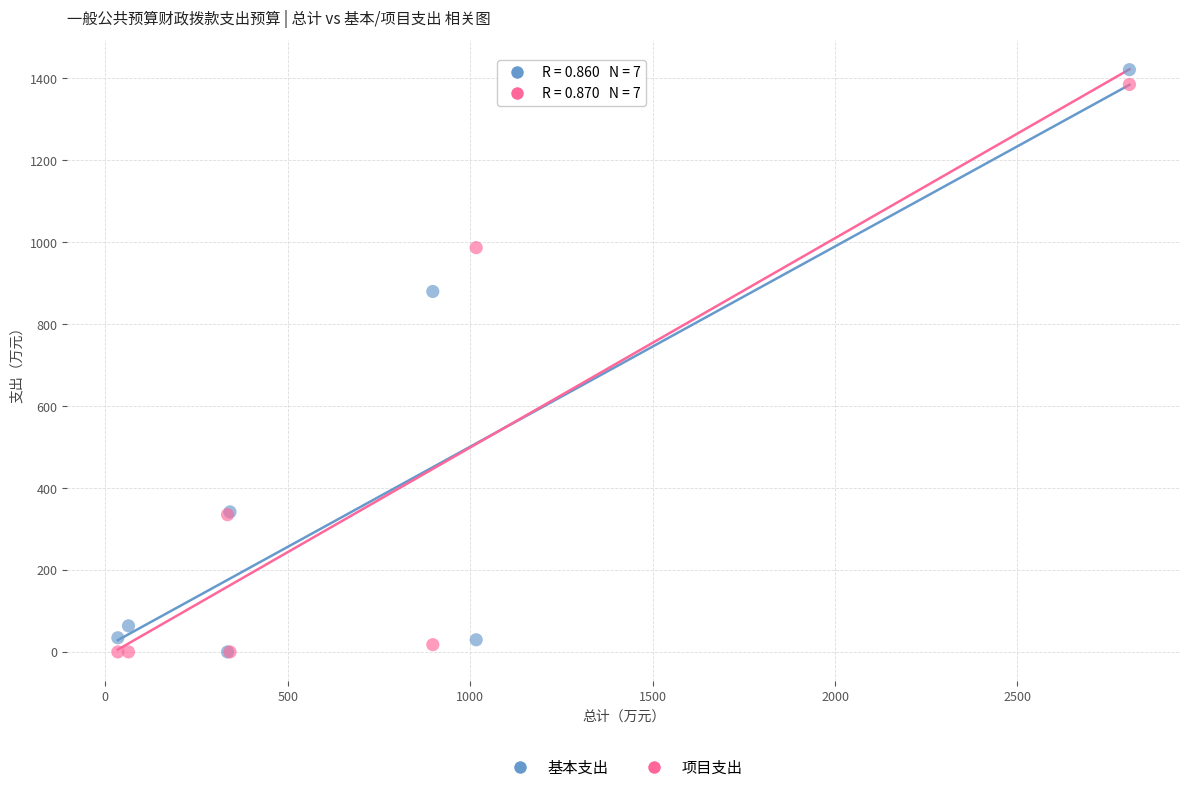

Which series contains the highest Y value?

基本支出